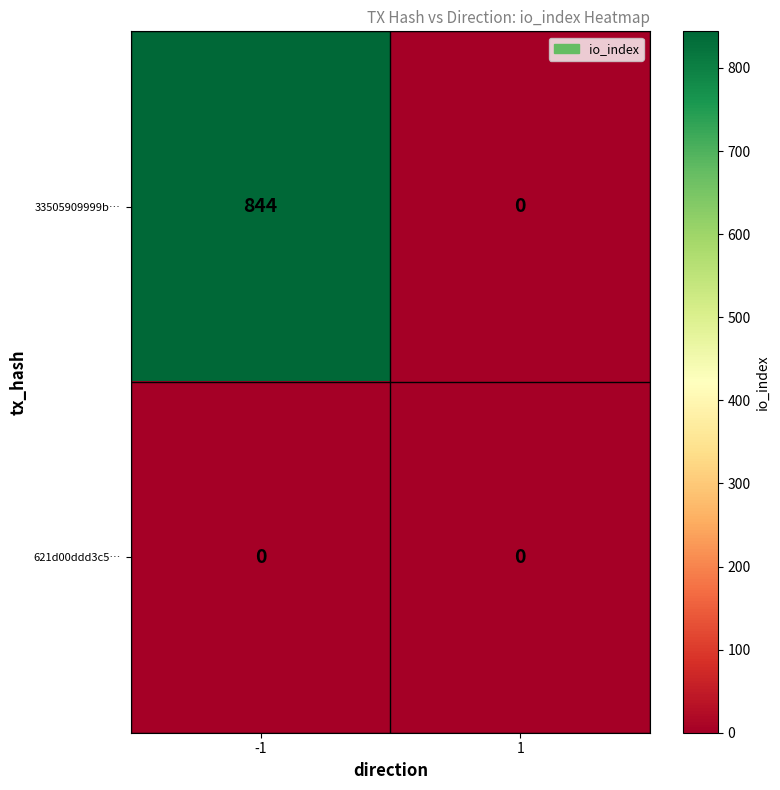

Count the number of categories in the chart.

2